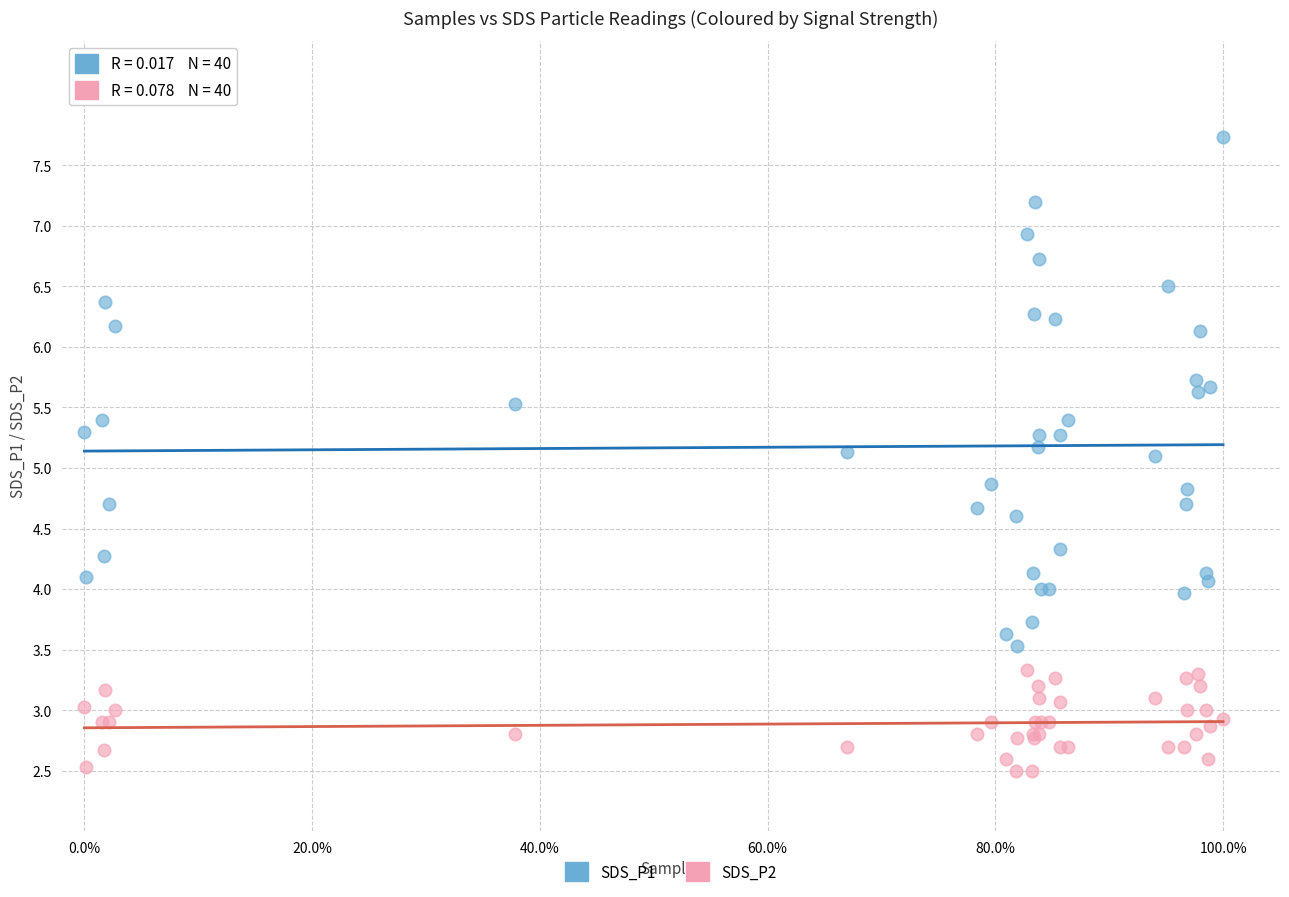

Which series contains the highest Y value?

SDS_P1